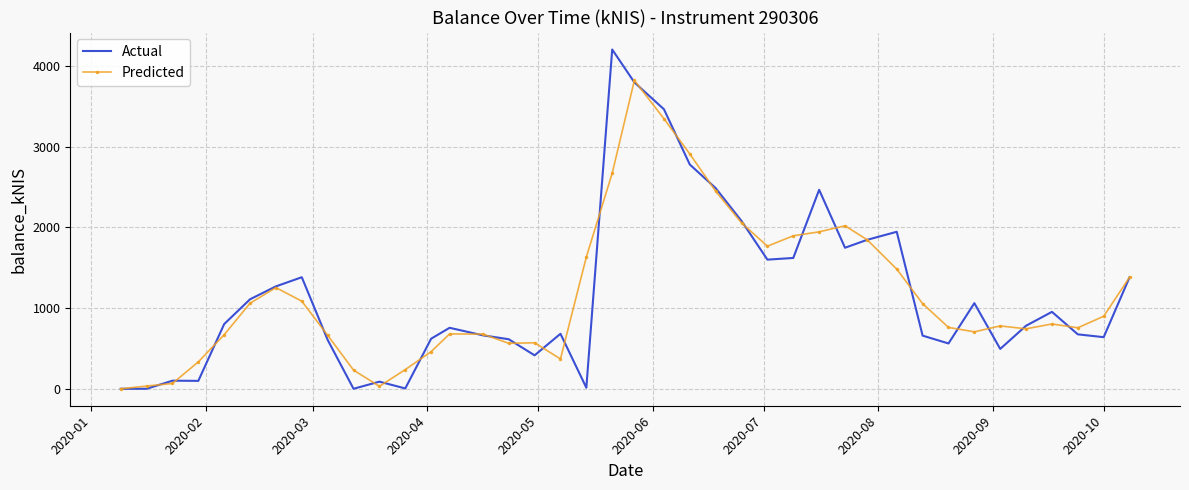

Which series has the widest spread of values?

Actual